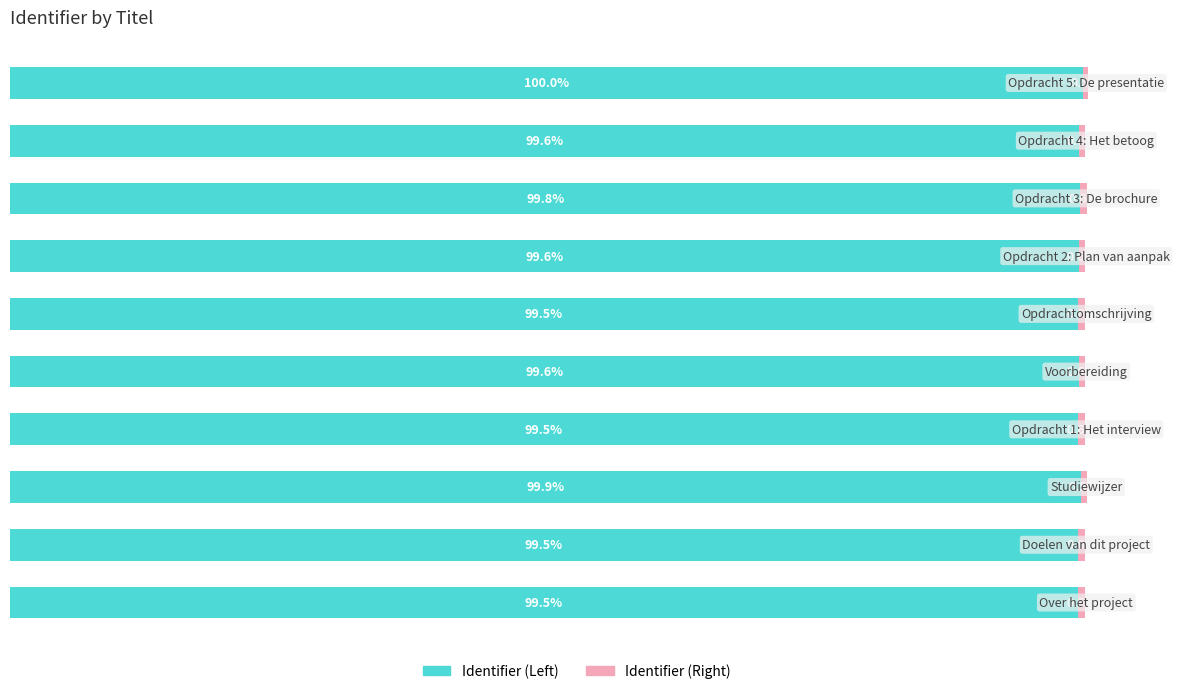

Reading right to left, extract all data points from this chart.

Identifier (Left): 100.0	99.6	99.8	99.6	99.5	99.6	99.5	99.9	99.5	99.5
Identifier (Right): 0.5	0.6	0.6	0.6	0.6	0.6	0.6	0.5	0.6	0.6